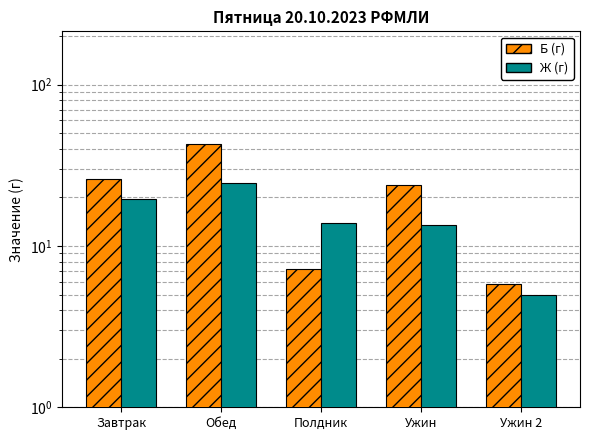

Which series changed the most between Полдник and Ужин?

Б (г)